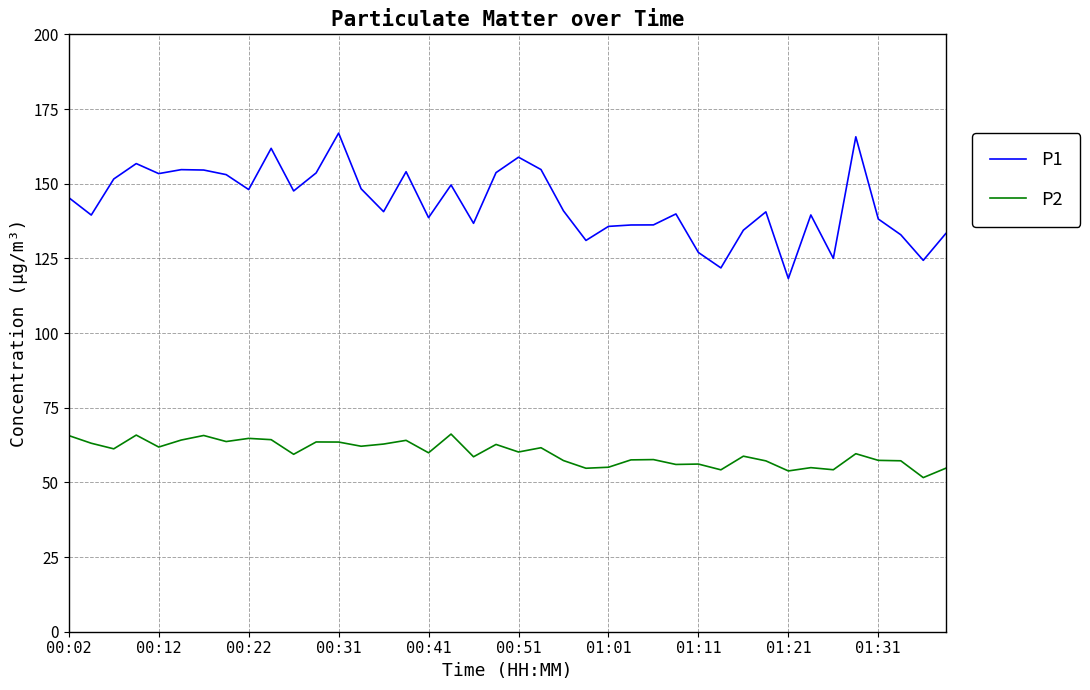

Which series has the largest range (max minus min)?

P1